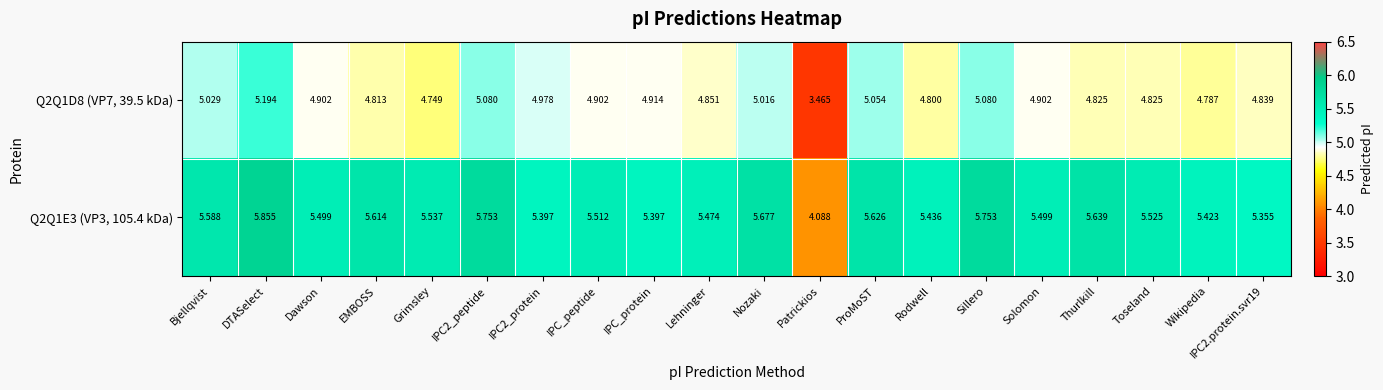

Which label corresponds to the smallest value in the chart?

Patrickios